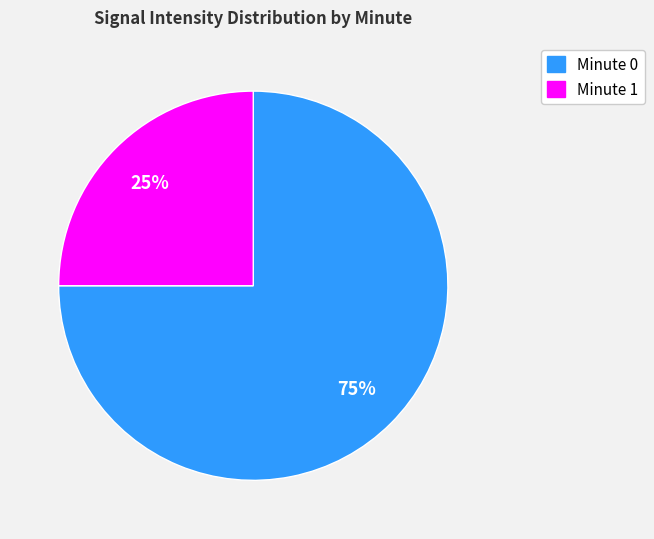

Between Minute 0 and Minute 1, which is larger?

Minute 0